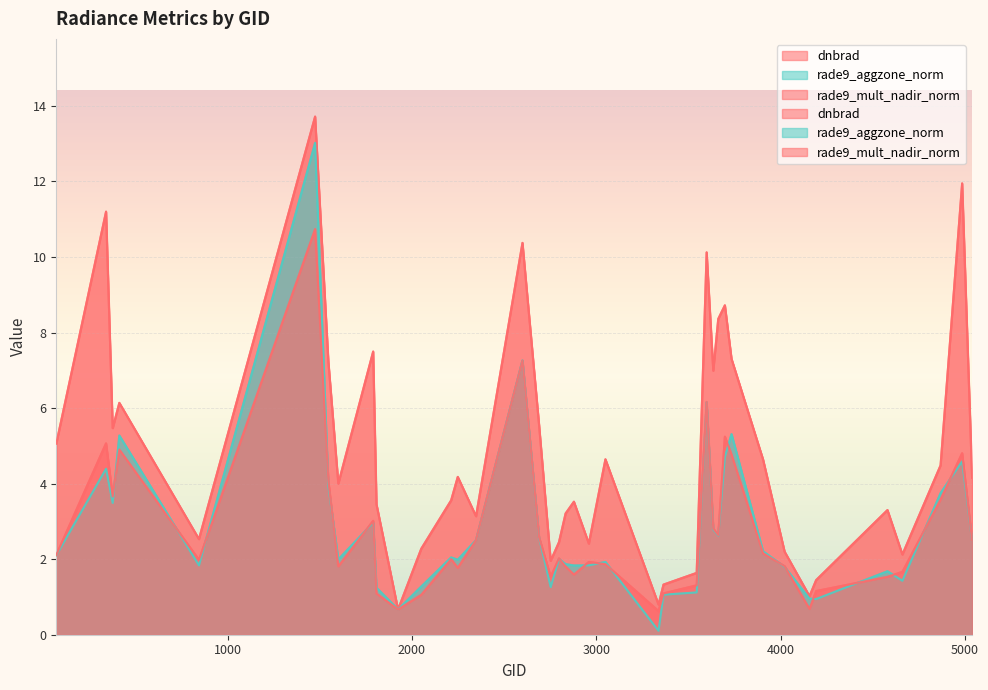

Where is dnbrad nearest to the value 7?

3635